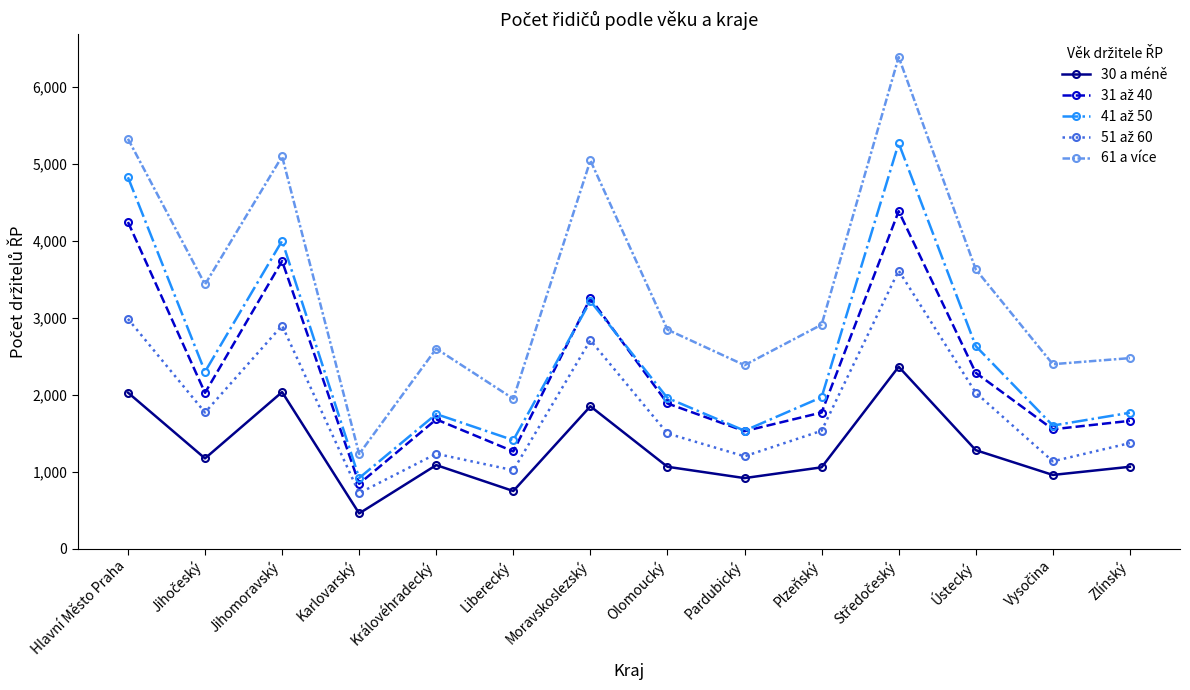

How many lines are shown in the chart?

5